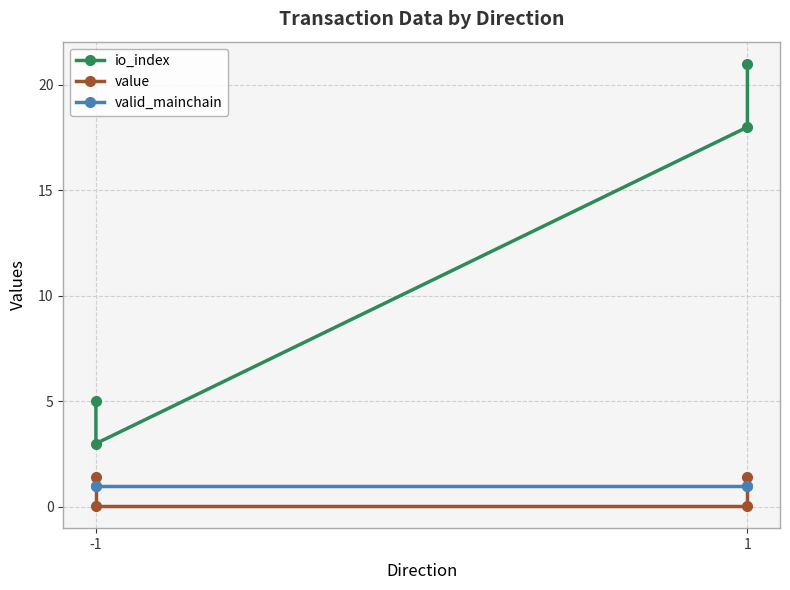

How many lines are shown in the chart?

3